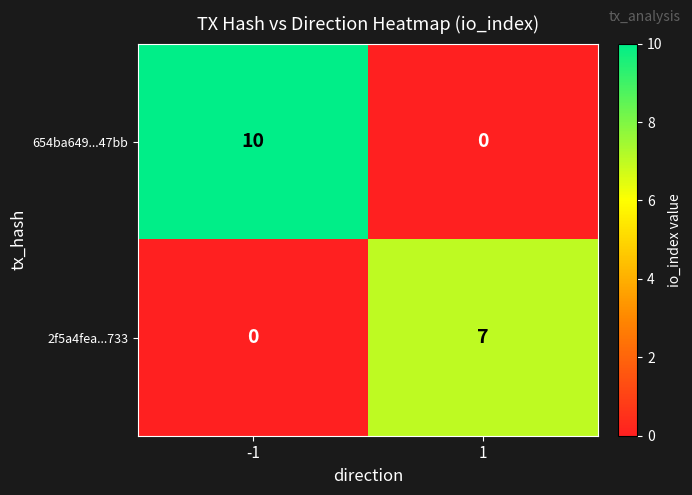

What is the maximum value shown in the chart?

10